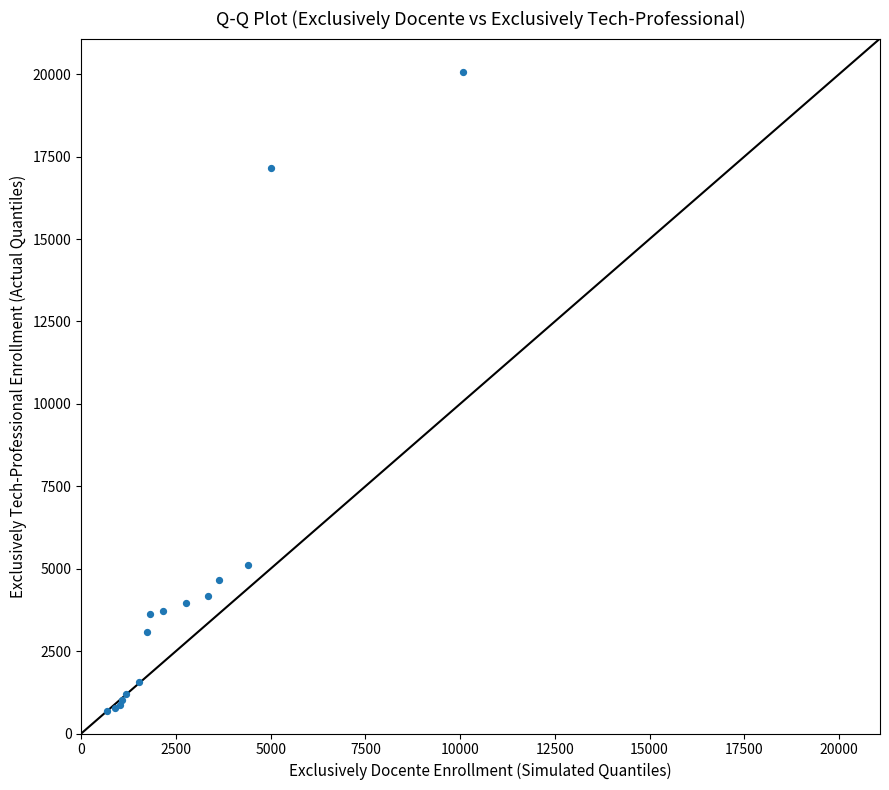

What Y value in the scatter plot is closest to 10383?

5126